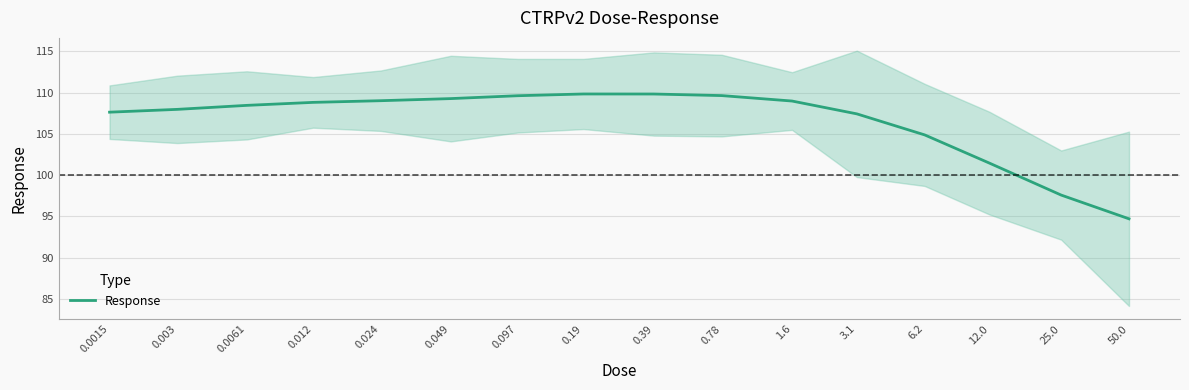

What is the label of the 9th point from the left?

0.39